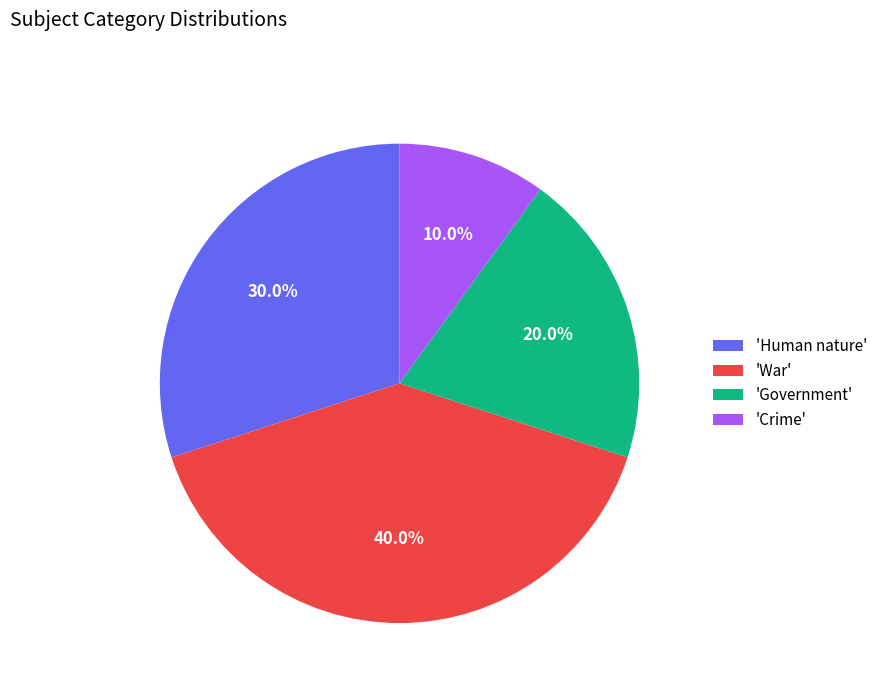

Is there a majority slice in this chart?

No